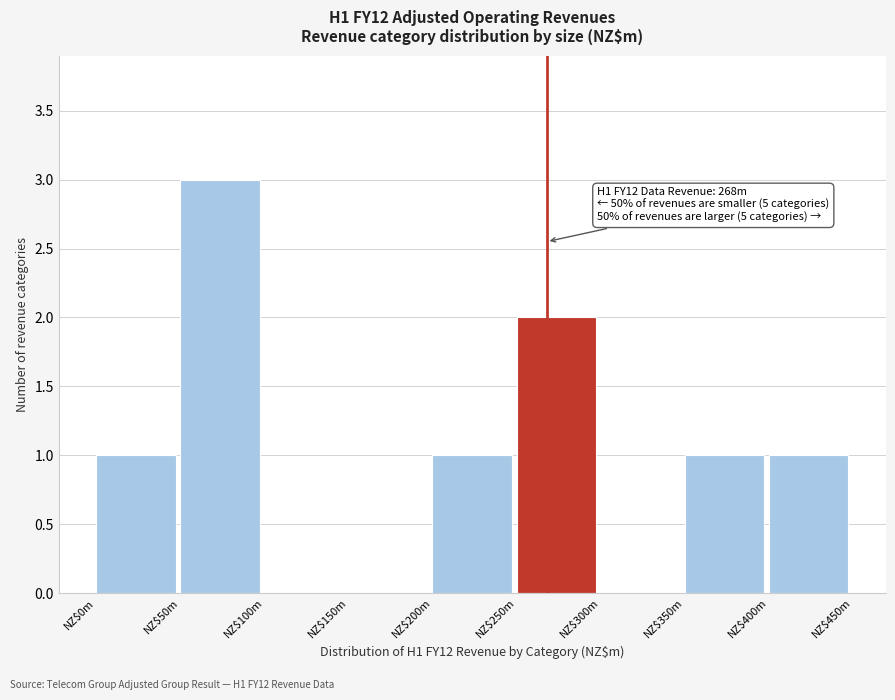

The value at NZ$50m is 3. True or false?

True